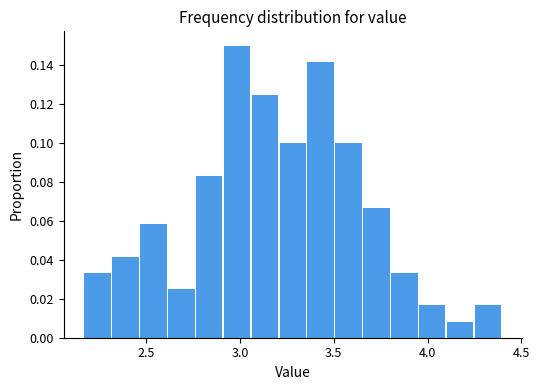

Read against the x-axis, roughly where is the centre of the tallest bar?

3.00